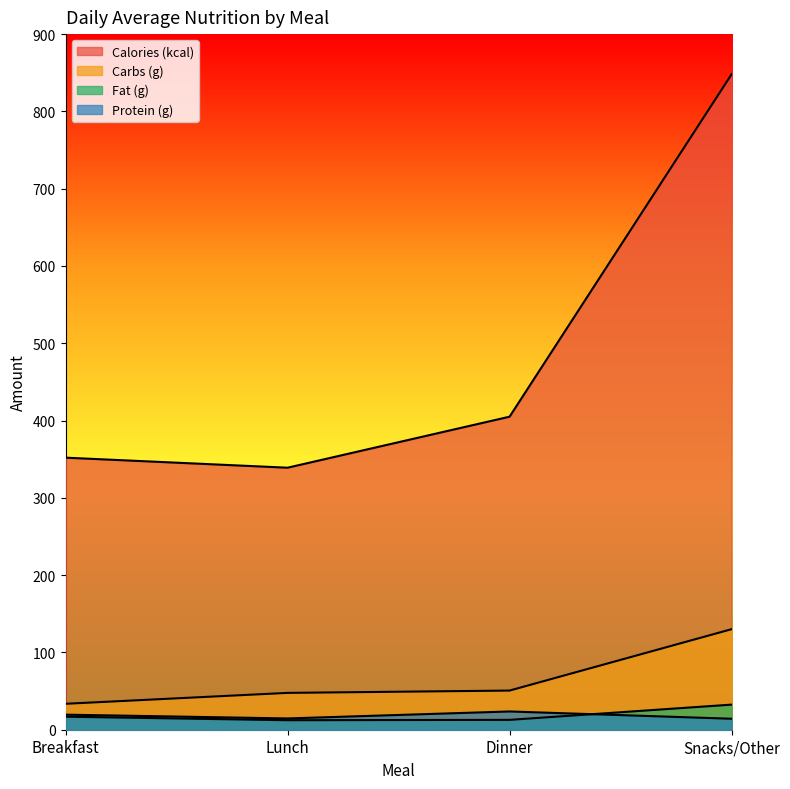

How many data points in Calories (kcal) are less than 405?

2